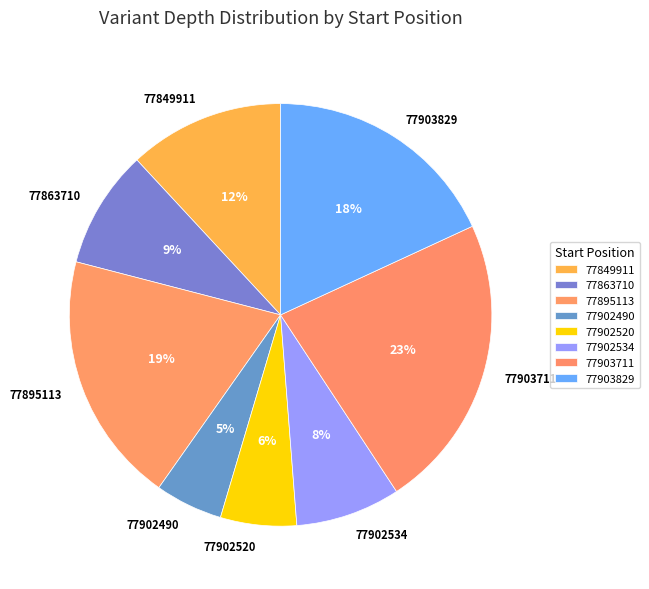

To the nearest percent, what is the difference between the 77902490 and 77903829 slice percentages?

13%